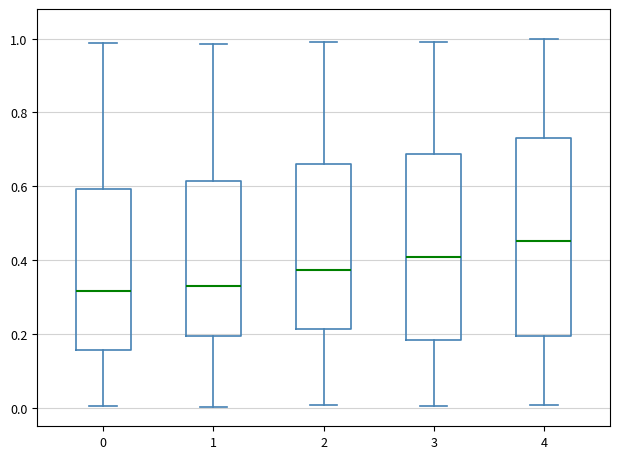

Reading left to right, transcribe this box plot: for each box, give where its median line is, the range the box spans, and where its two whiskers end, as read against the y-axis. The values are not printed on the chart, so give them approximately, as read against the axis.

0: median 0.32, box 0.16 to 0.60, whiskers 0.00 to 0.98
1: median 0.34, box 0.20 to 0.62, whiskers 0.00 to 0.98
2: median 0.38, box 0.22 to 0.66, whiskers 0.00 to 1.00
3: median 0.40, box 0.18 to 0.68, whiskers 0.00 to 1.00
4: median 0.46, box 0.20 to 0.74, whiskers 0.00 to 1.00